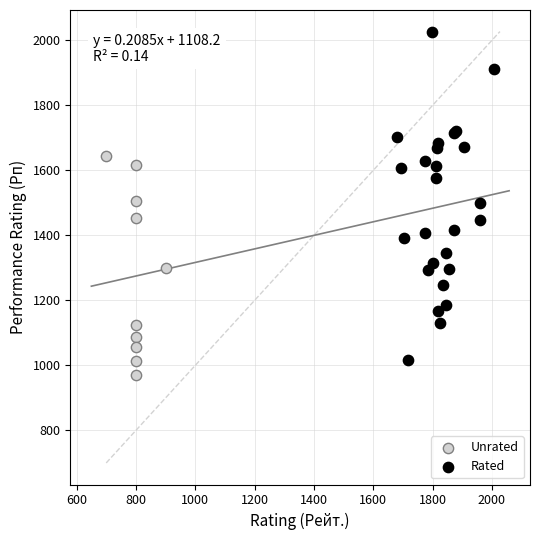

Which series reaches the minimum Y coordinate?

Unrated